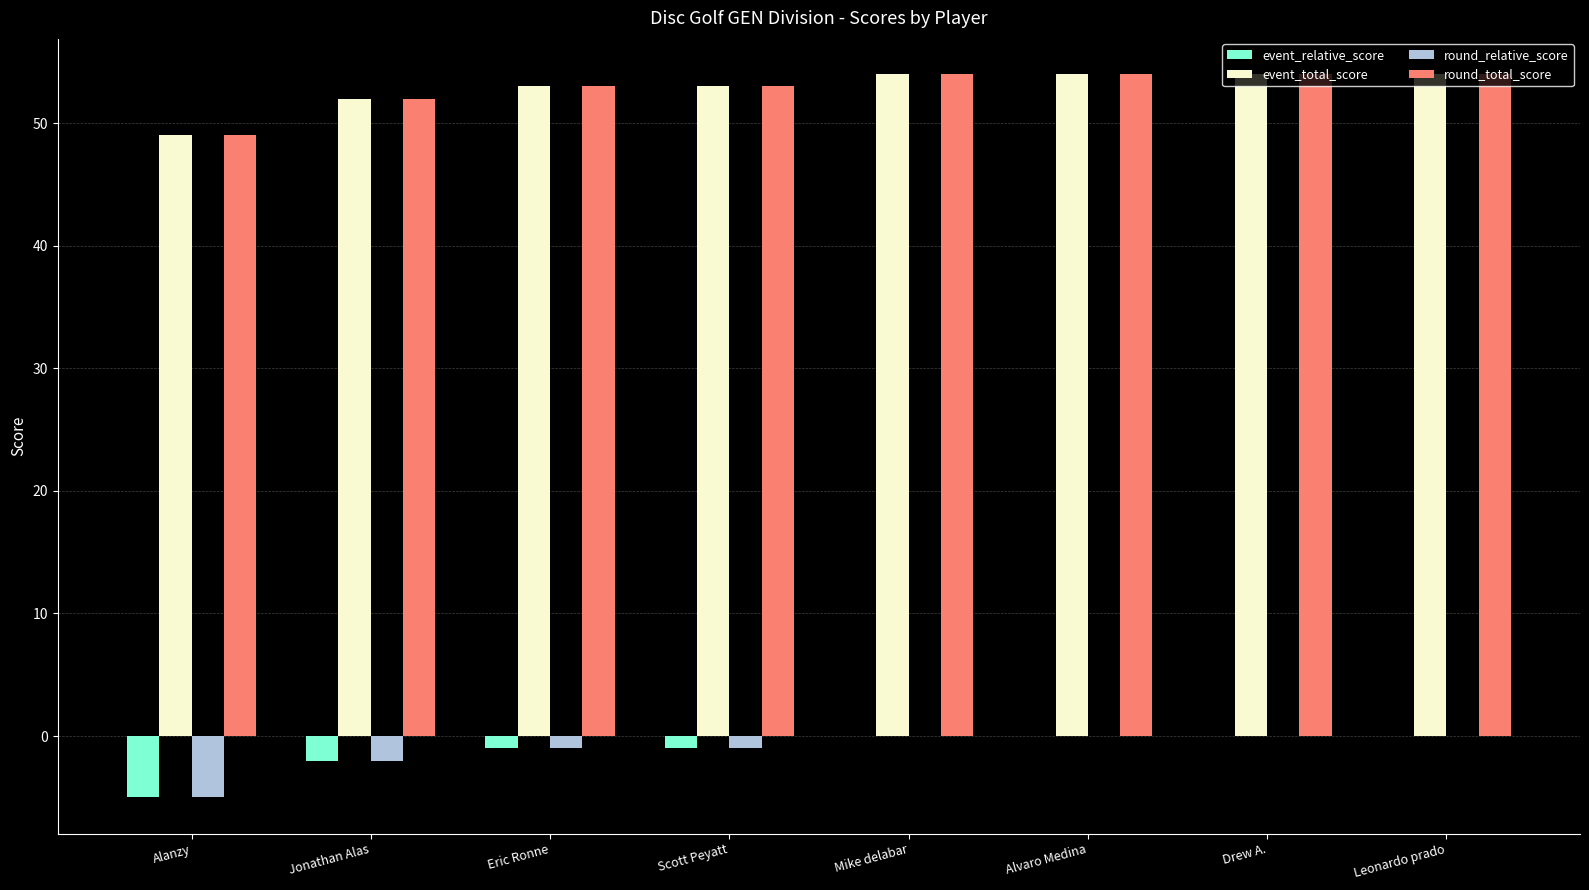

Reading right to left, what are all the values shown in this chart?

event_relative_score: Leonardo prado=0	Drew A.=0	Alvaro Medina=0	Mike delabar=0	Scott Peyatt=-1	Eric Ronne=-1	Jonathan Alas=-2	Alanzy=-5
event_total_score: Leonardo prado=54	Drew A.=54	Alvaro Medina=54	Mike delabar=54	Scott Peyatt=53	Eric Ronne=53	Jonathan Alas=52	Alanzy=49
round_relative_score: Leonardo prado=0	Drew A.=0	Alvaro Medina=0	Mike delabar=0	Scott Peyatt=-1	Eric Ronne=-1	Jonathan Alas=-2	Alanzy=-5
round_total_score: Leonardo prado=54	Drew A.=54	Alvaro Medina=54	Mike delabar=54	Scott Peyatt=53	Eric Ronne=53	Jonathan Alas=52	Alanzy=49